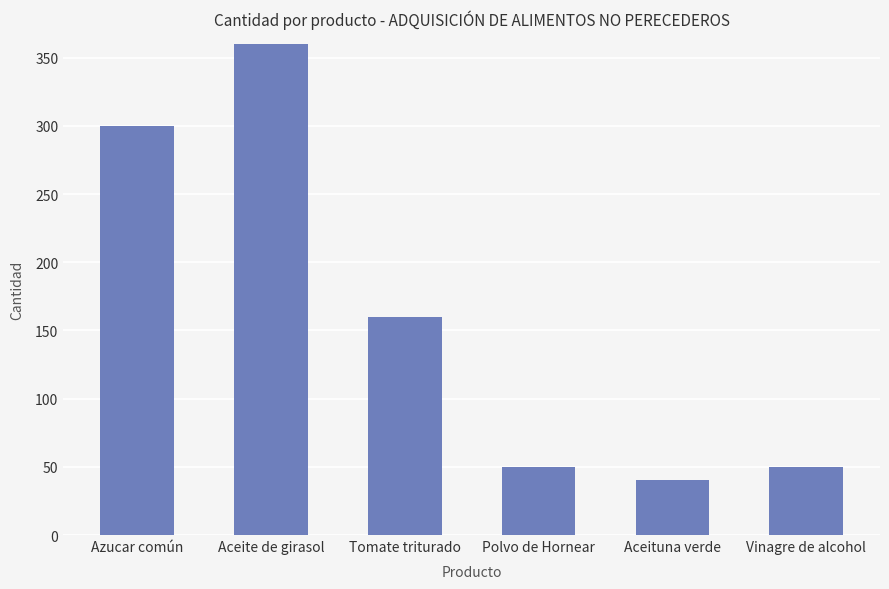

True or false: the data shows 50 at Polvo de Hornear.

True